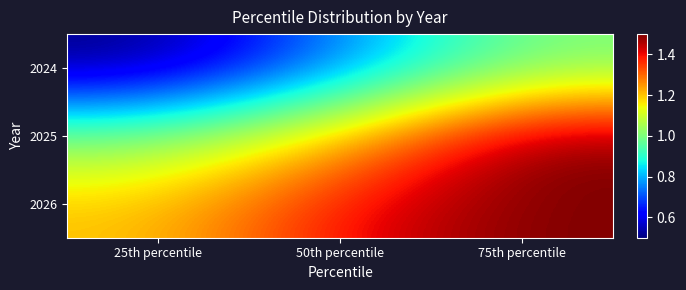

What is the minimum value shown in the chart?

0.5